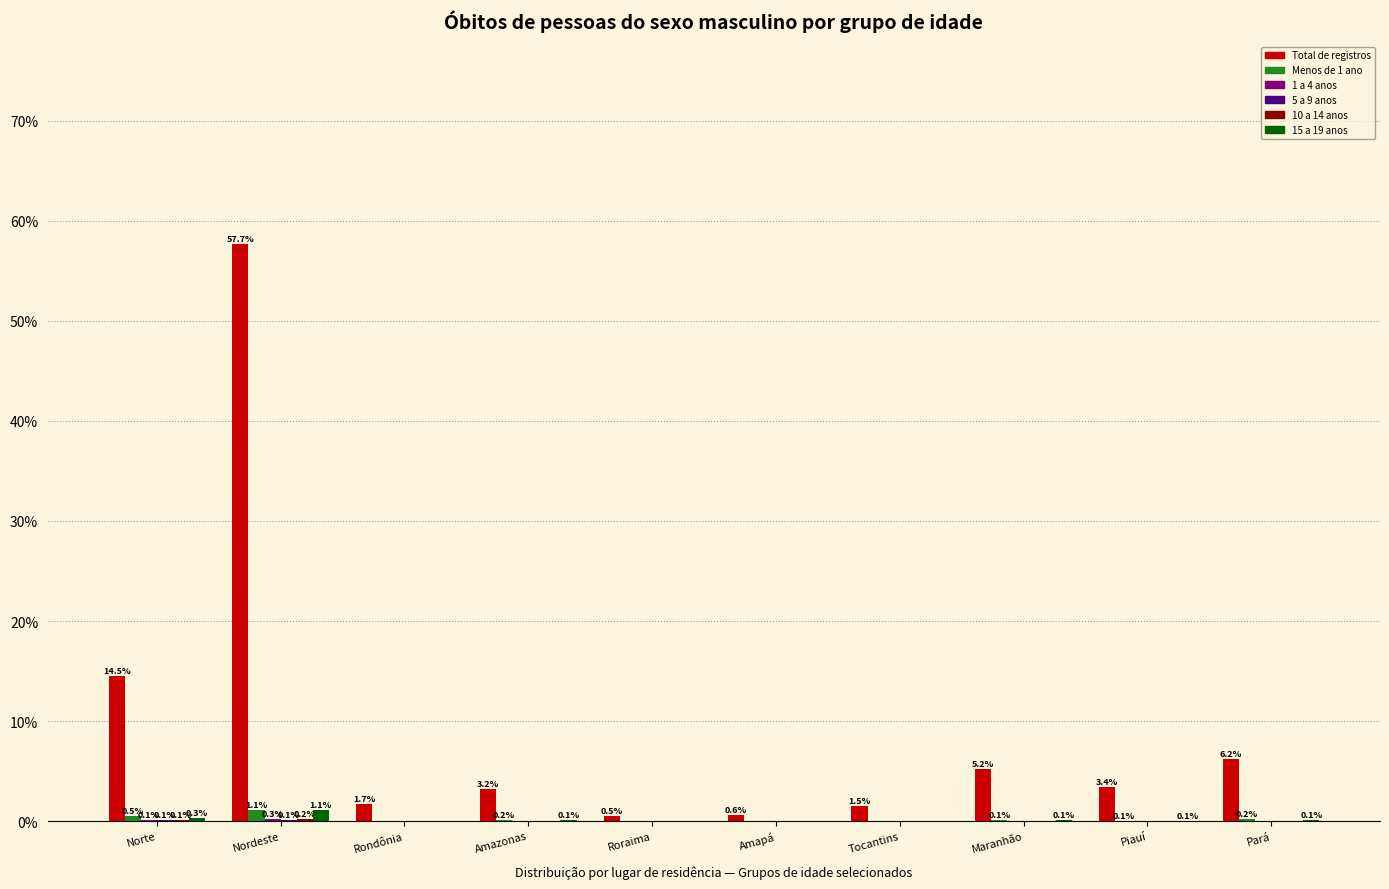

Between Norte and Amazonas, which series saw the biggest shift?

Total de registros